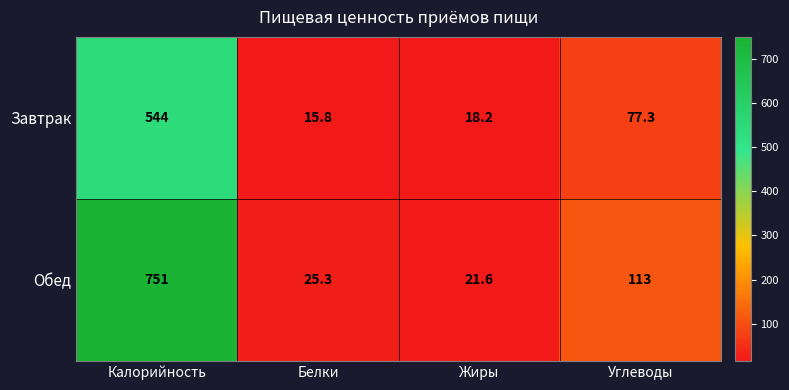

What is the sum of the Обед values at Углеводы and Калорийность?

864.0